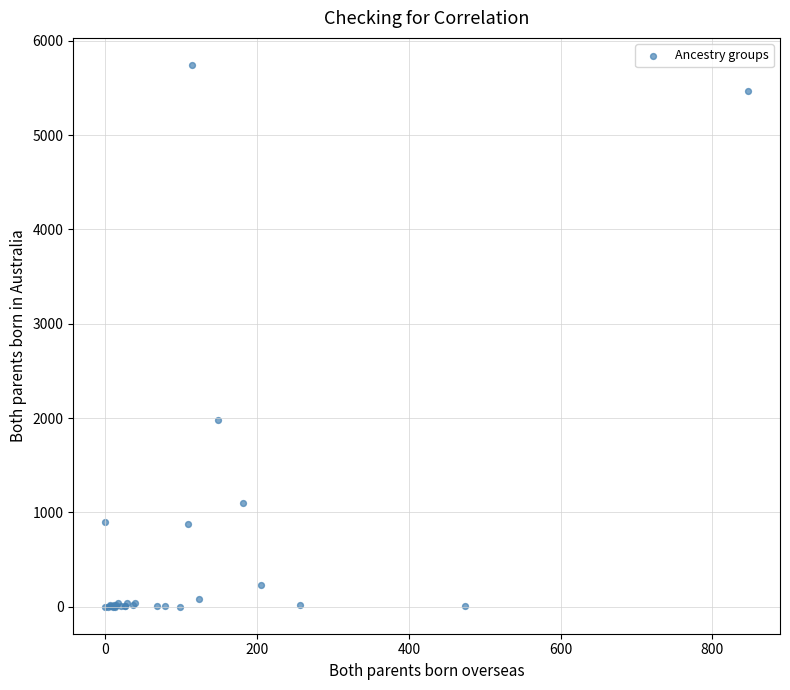

What Y value in the scatter plot is closest to 2872?

1977